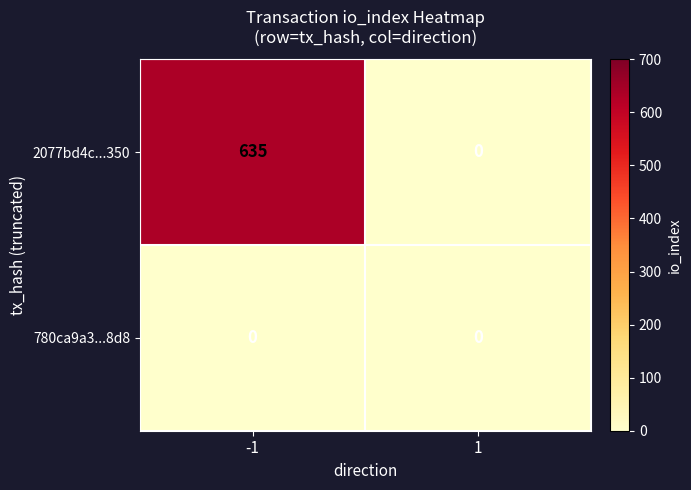

Reading left to right, list all the values displayed in this chart.

2077bd4c...350: -1=635	1=0
780ca9a3...8d8: -1=0	1=0